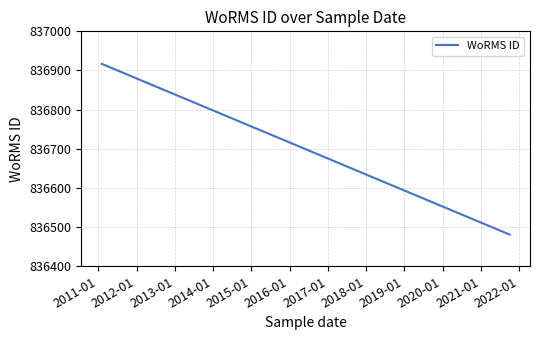

What is the ratio of the value at 2012-01 to the value at 2011-01?

1.0